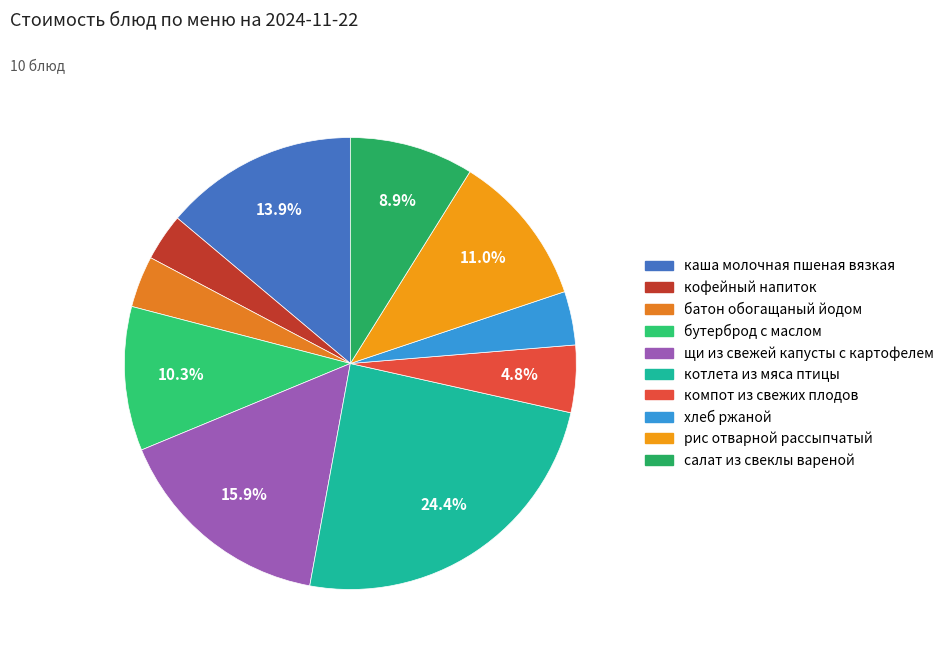

What percentage is NOT represented by щи из свежей капусты с картофелем?

84.1%